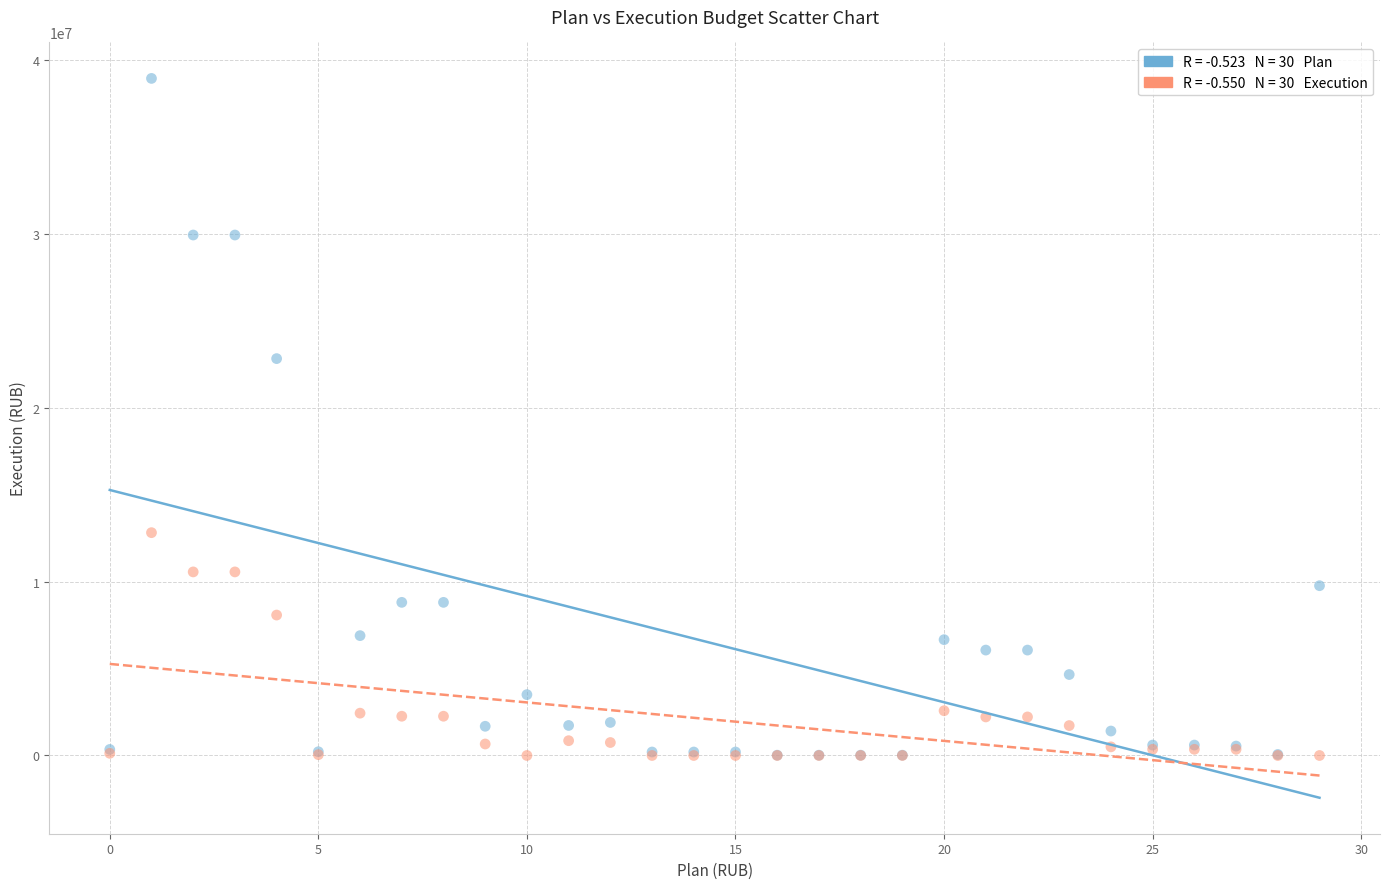

Across all series, what Y value is closest to 19471350?

22826774.0